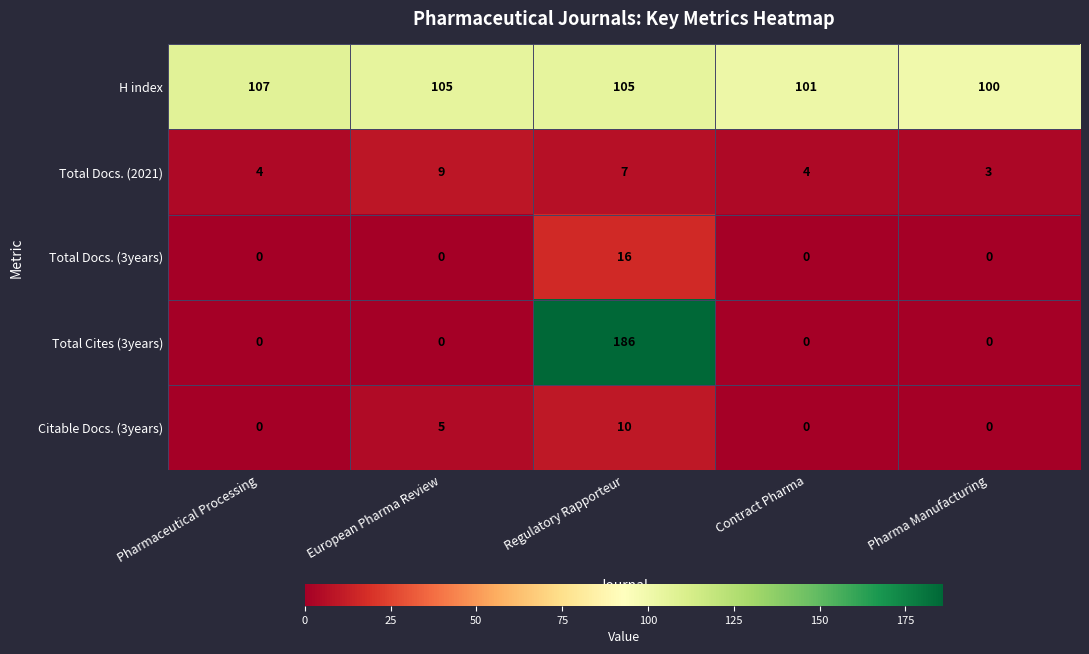

At which label is Citable Docs. (3years) closest to 5?

European Pharma Review